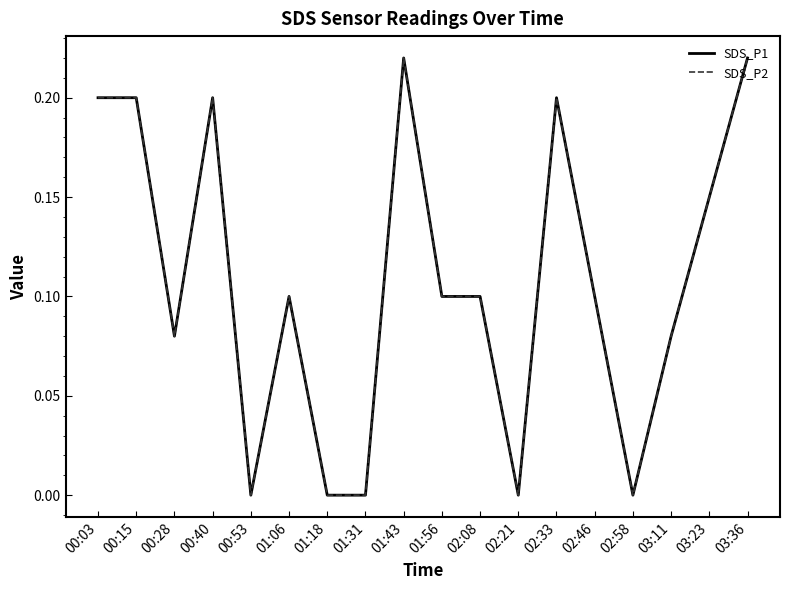

Rank the categories by SDS_P2 value from lowest to highest.

00:53, 01:18, 01:31, 02:21, 02:58, 00:28, 03:11, 01:06, 01:56, 02:08, 02:46, 03:23, 00:03, 00:15, 00:40, 02:33, 01:43, 03:36